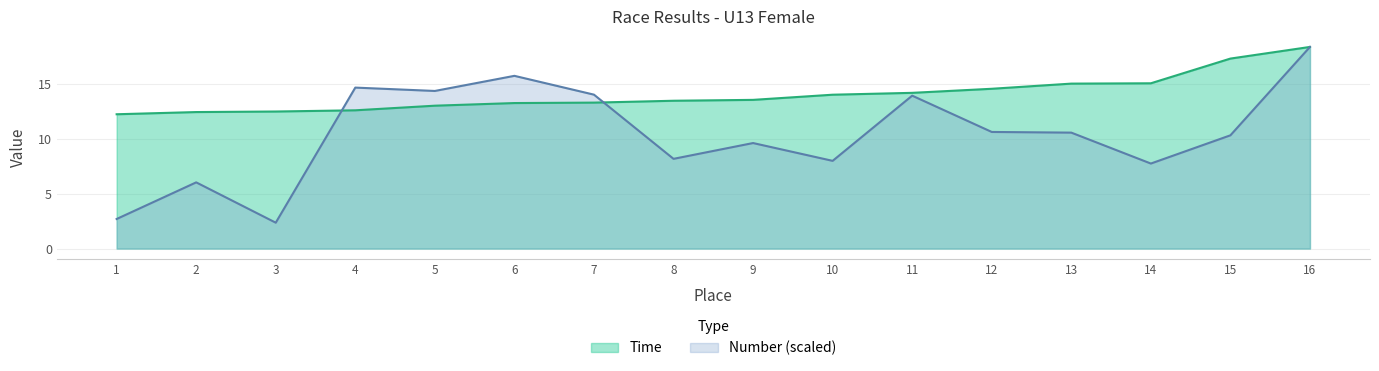

How many lines are shown in the chart?

2